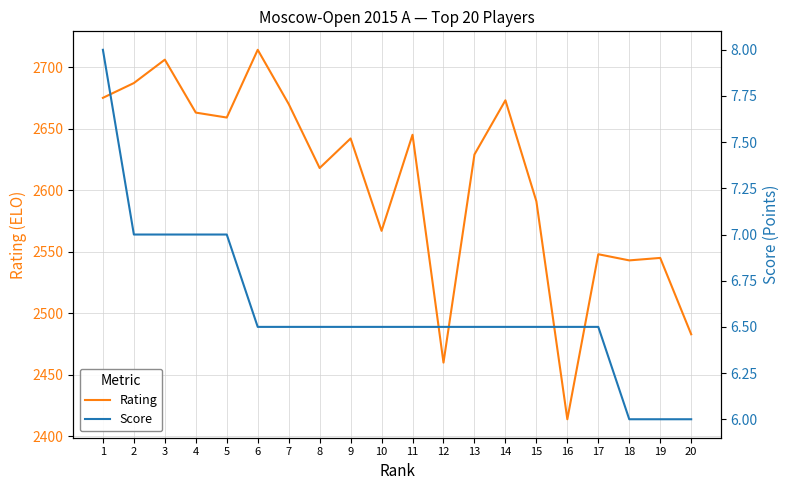

What are all the series names shown in the legend?

Rating, Score